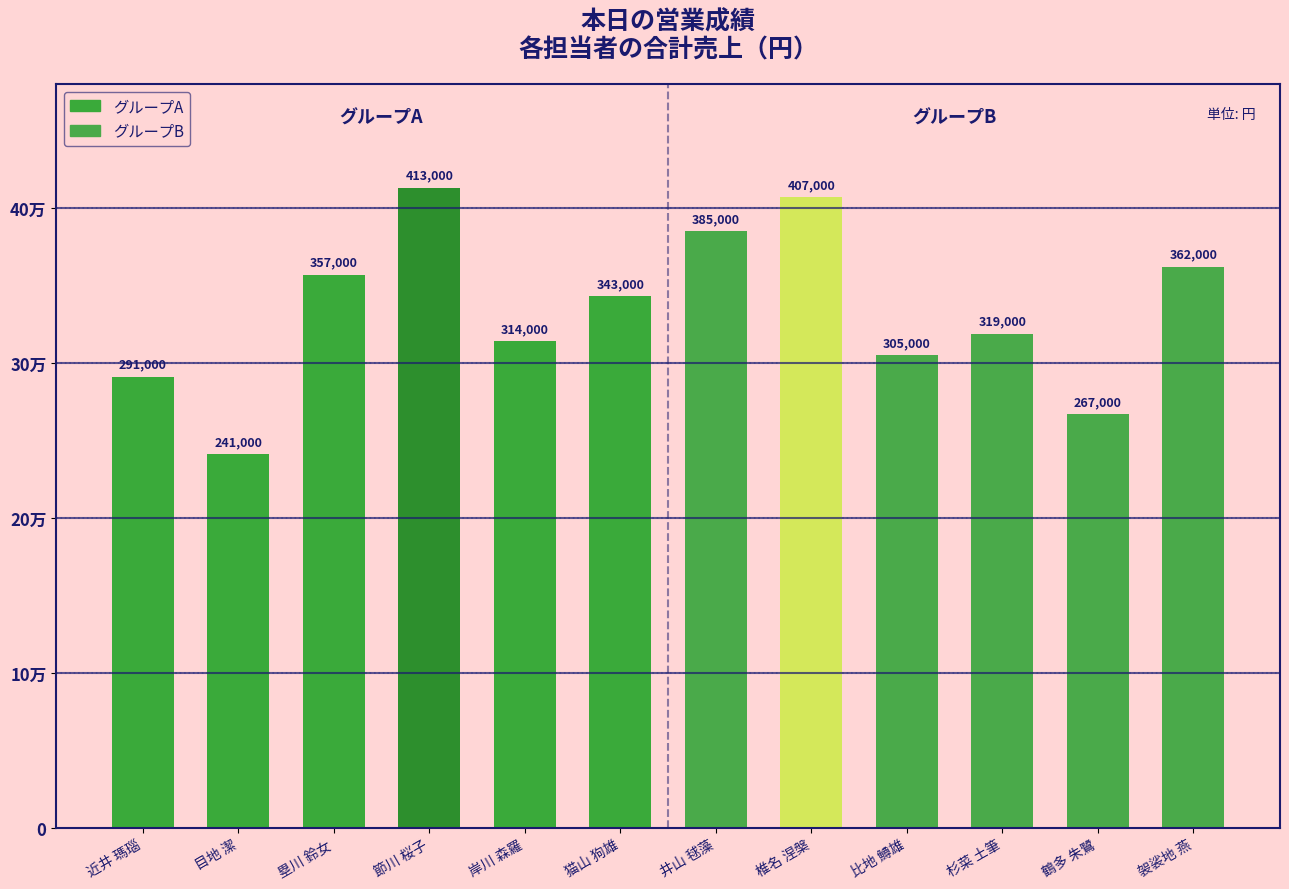

Where is the data nearest to the value 327000?

杉菜 土筆